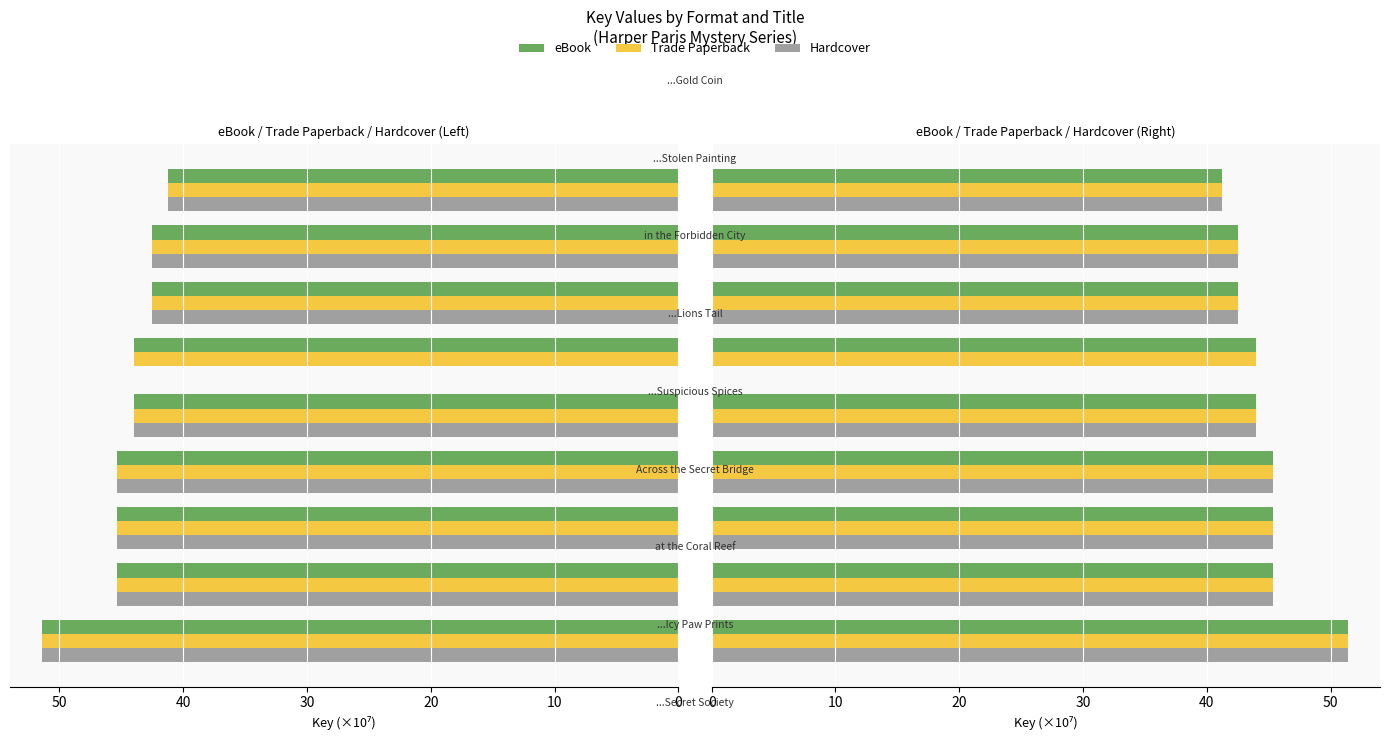

Count the number of data series in this chart.

3